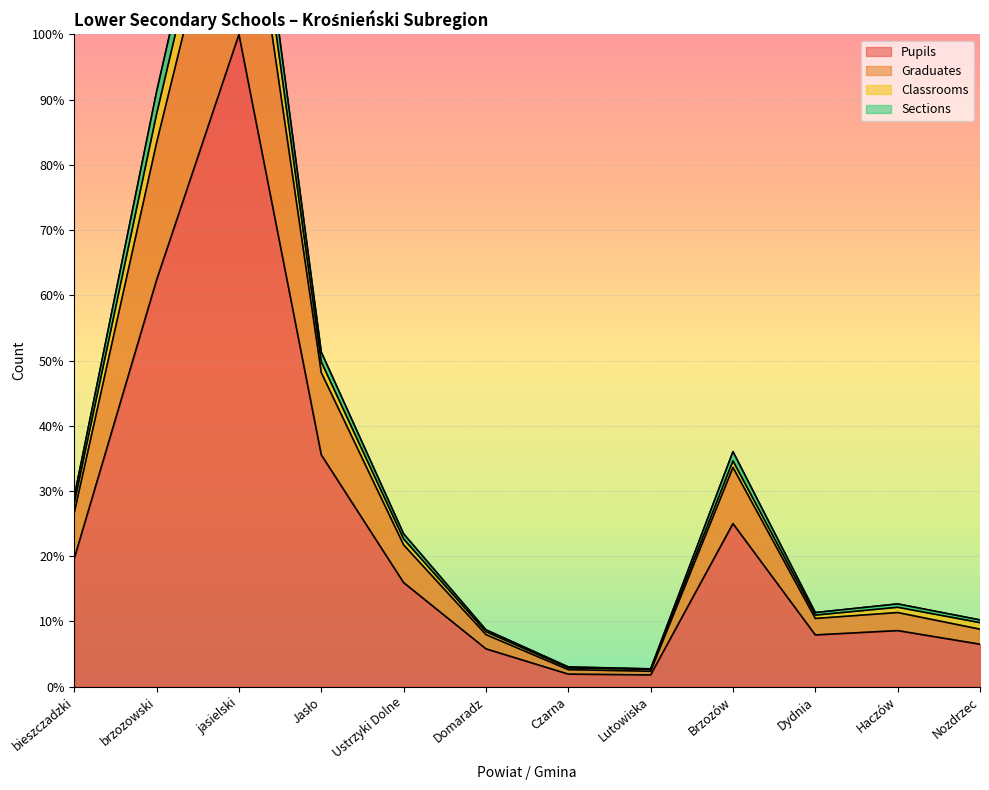

At which label is Pupils closest to 50?

brzozowski